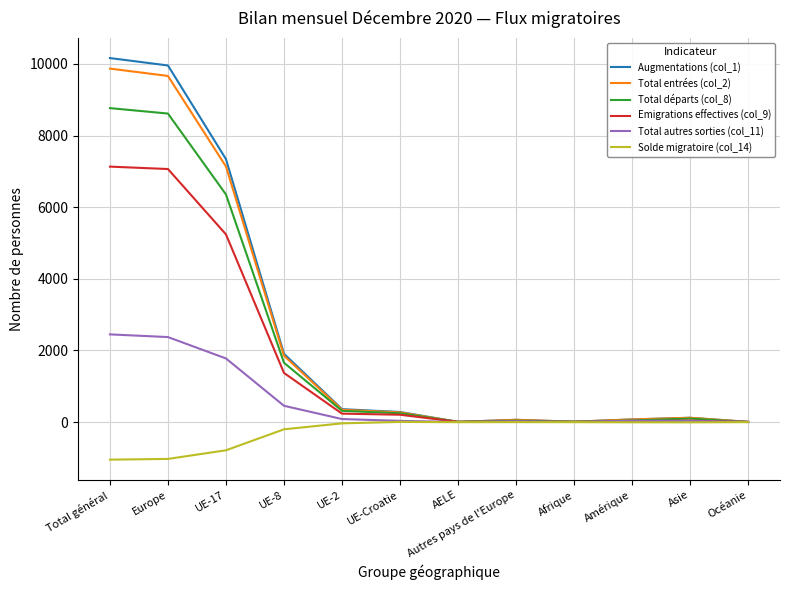

What is the total value across all series at Total général?

37334